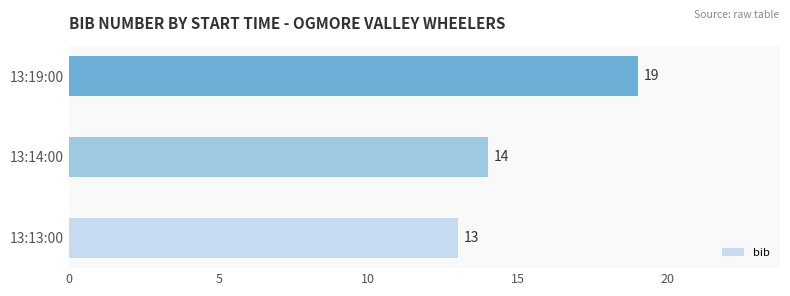

How many bars are there in total?

3